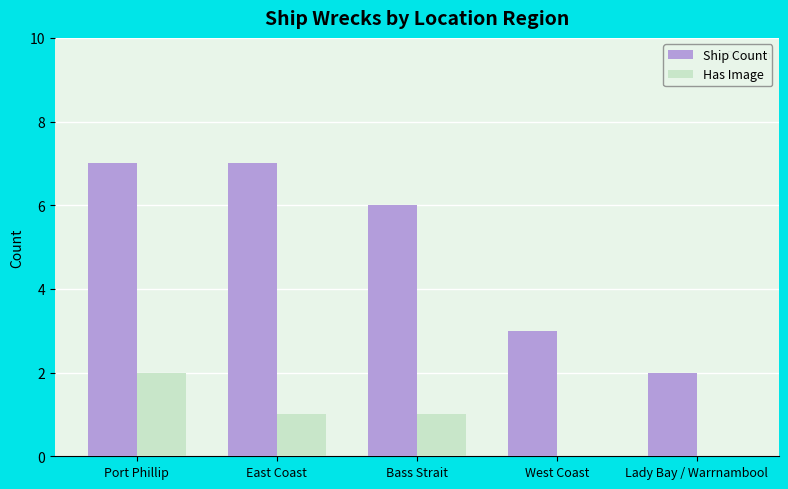

The value of Ship Count at East Coast is 7. True or false?

True